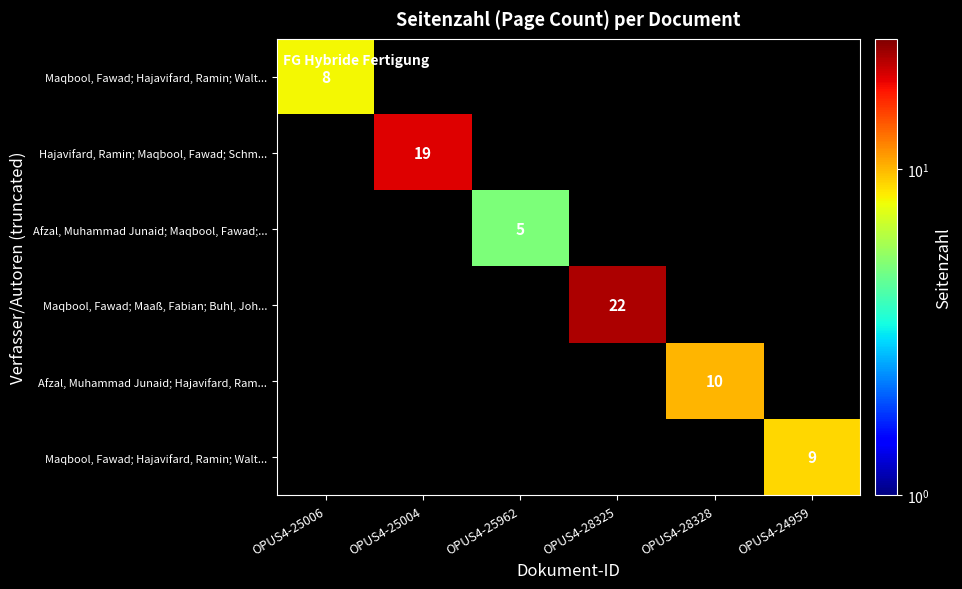

At how many categories does at least one series exceed 12?

2